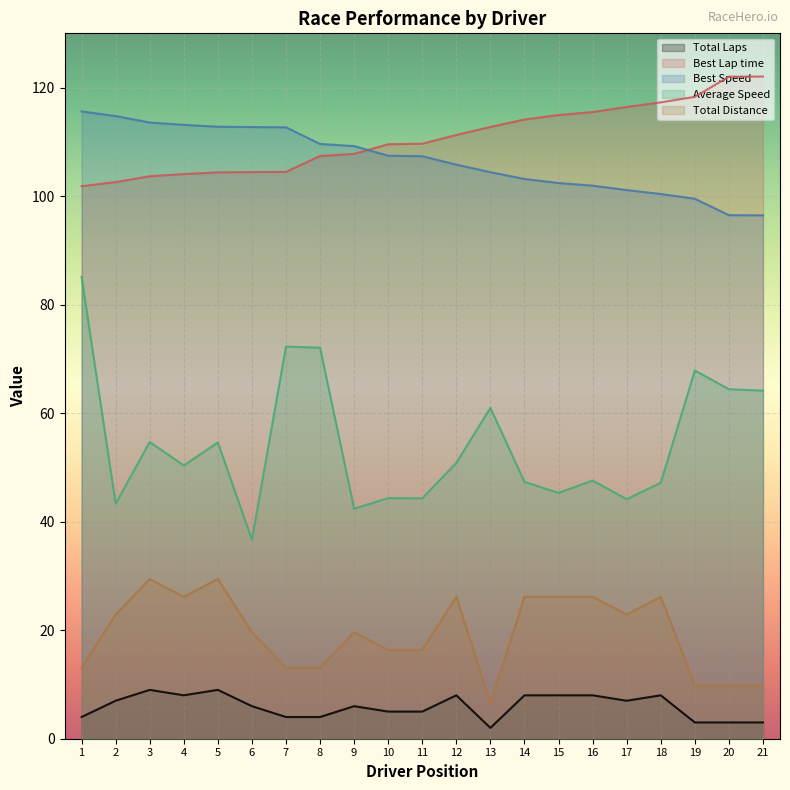

How many series are shown in this chart?

5